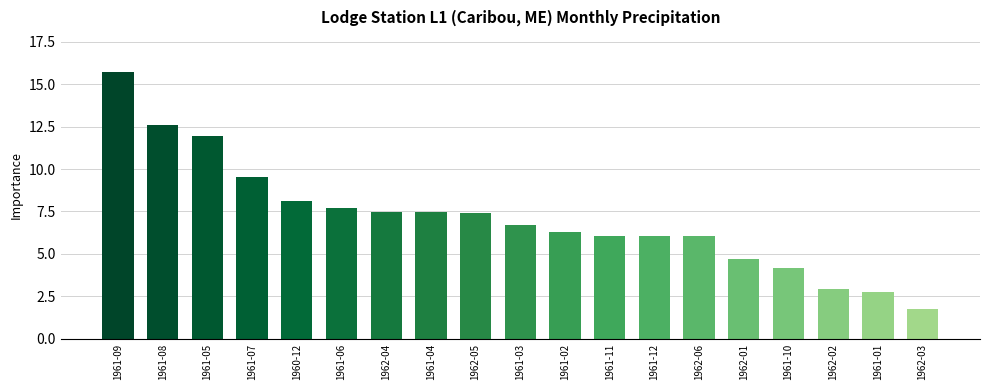

What is the change in value from 1961-02 to 1962-01?

-1.6